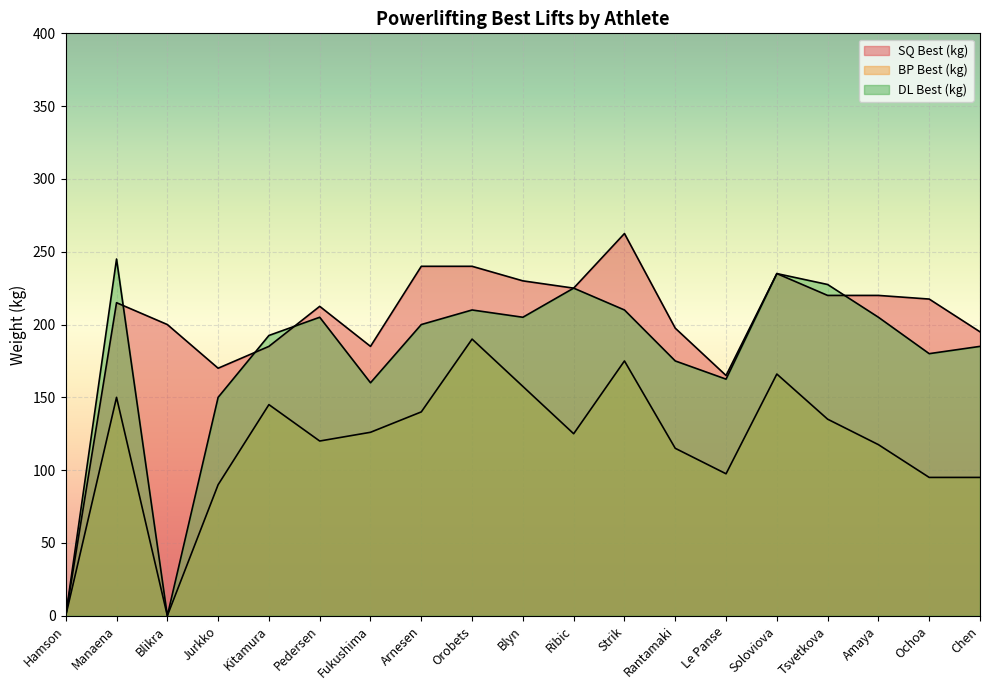

At which label is BP Best (kg) closest to 95?

Ochoa